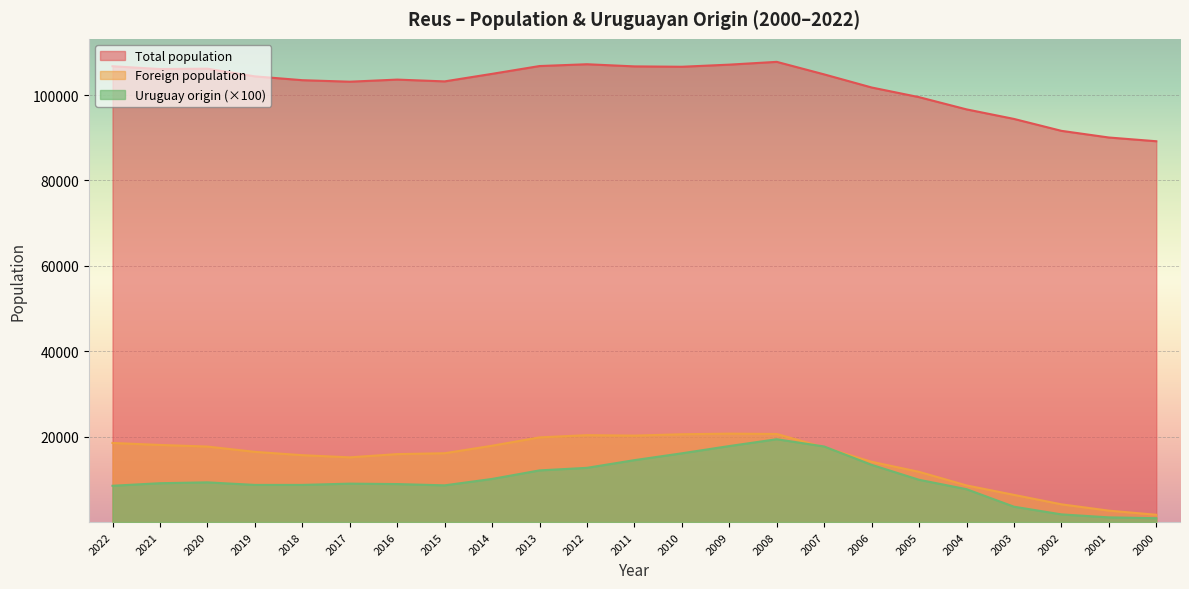

What is the average value of the Foreign population series?

14810